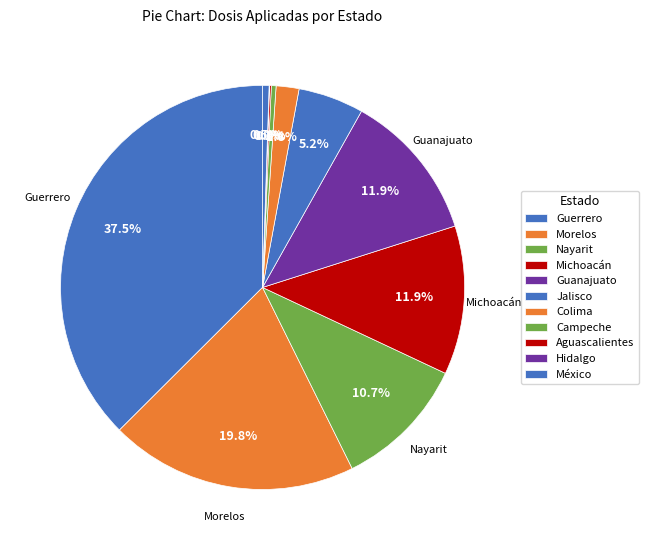

What percentage do Aguascalientes and Morelos together represent?

20.0%